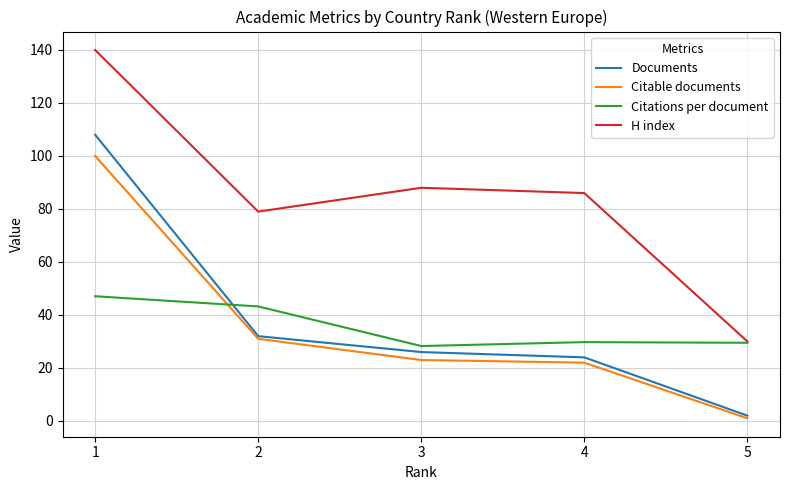

Which category has the lowest value across all series?

5